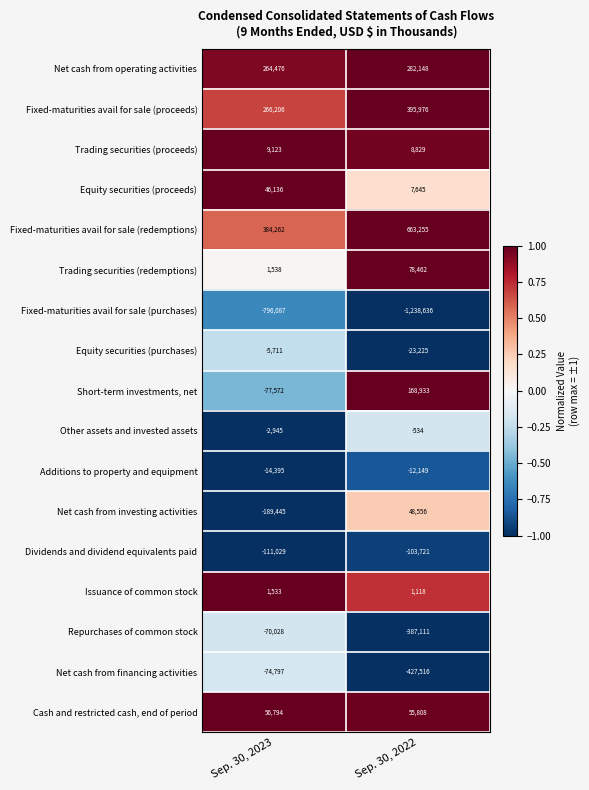

Which series changed the most between Sep. 30, 2023 and Sep. 30, 2022?

Fixed-maturities avail for sale (purchases)